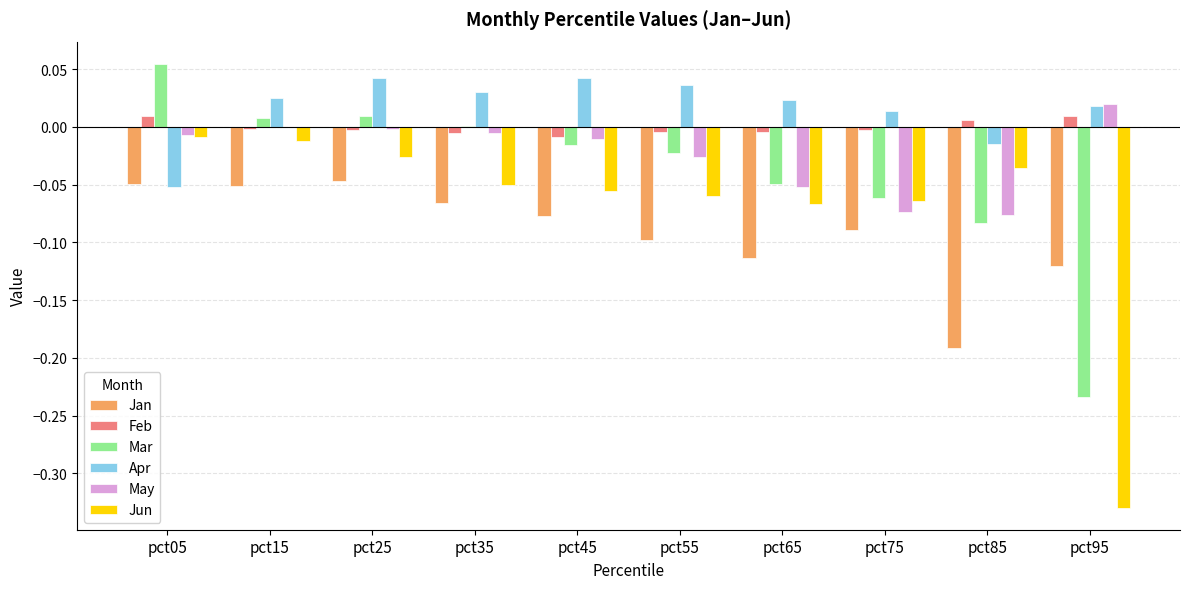

Which series changed the most between pct35 and pct95?

Jun